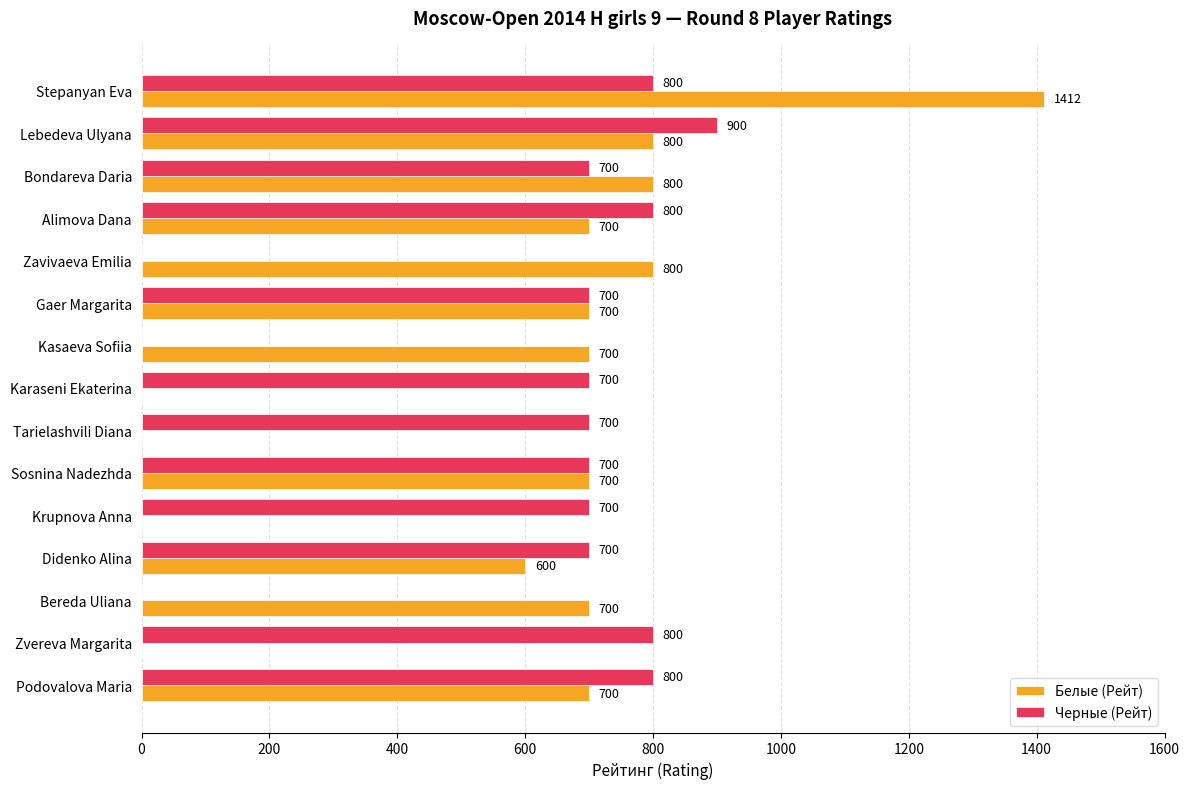

Which category has the highest value across all series?

Stepanyan Eva